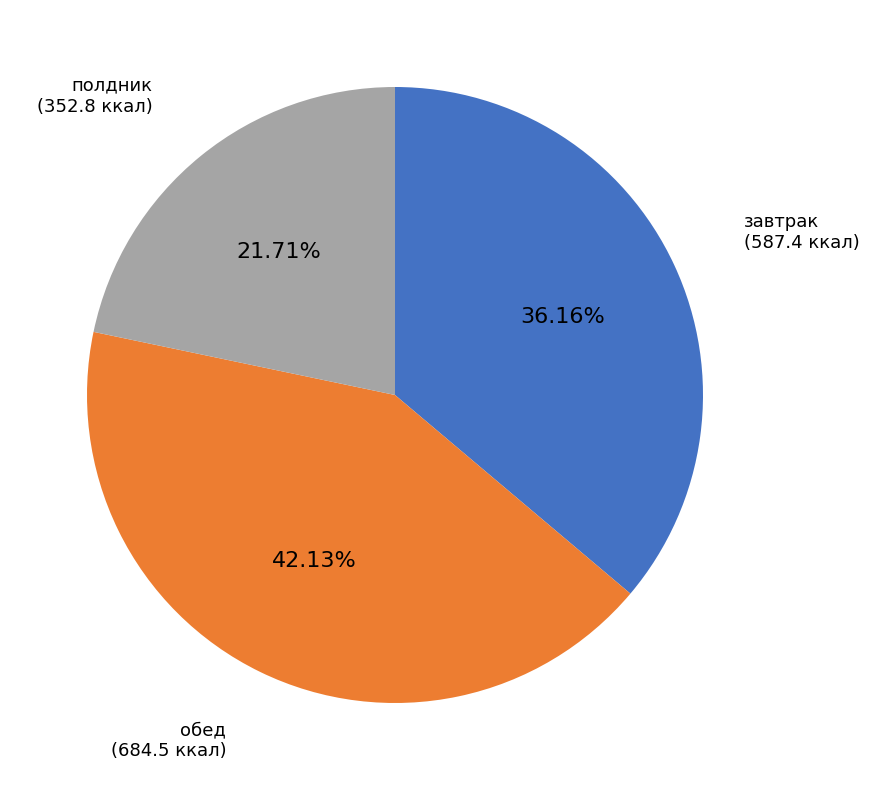

Does any single category account for the majority?

No